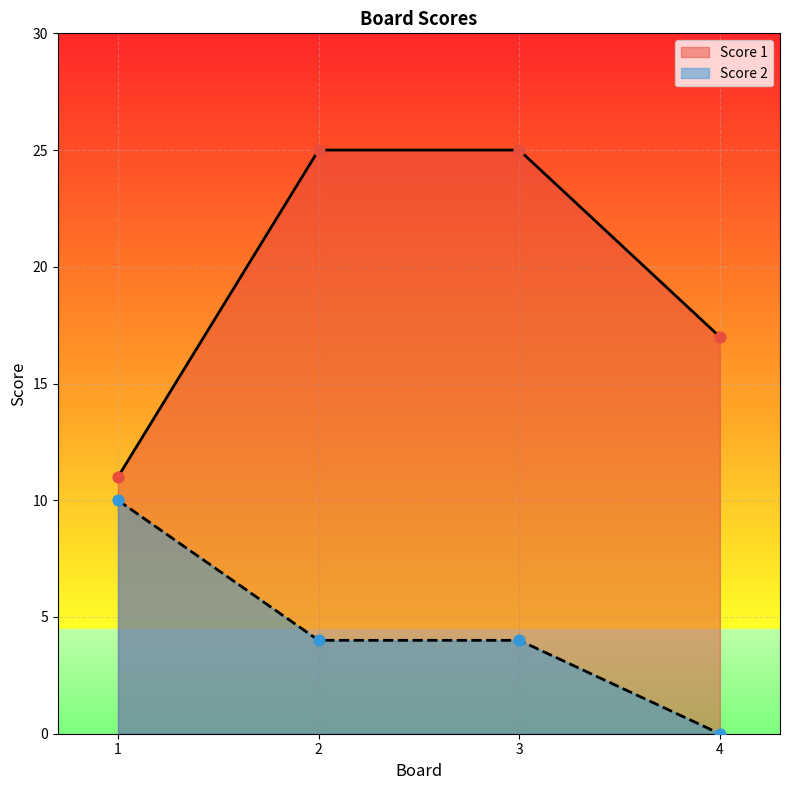

At how many categories does at least one series exceed 23?

2